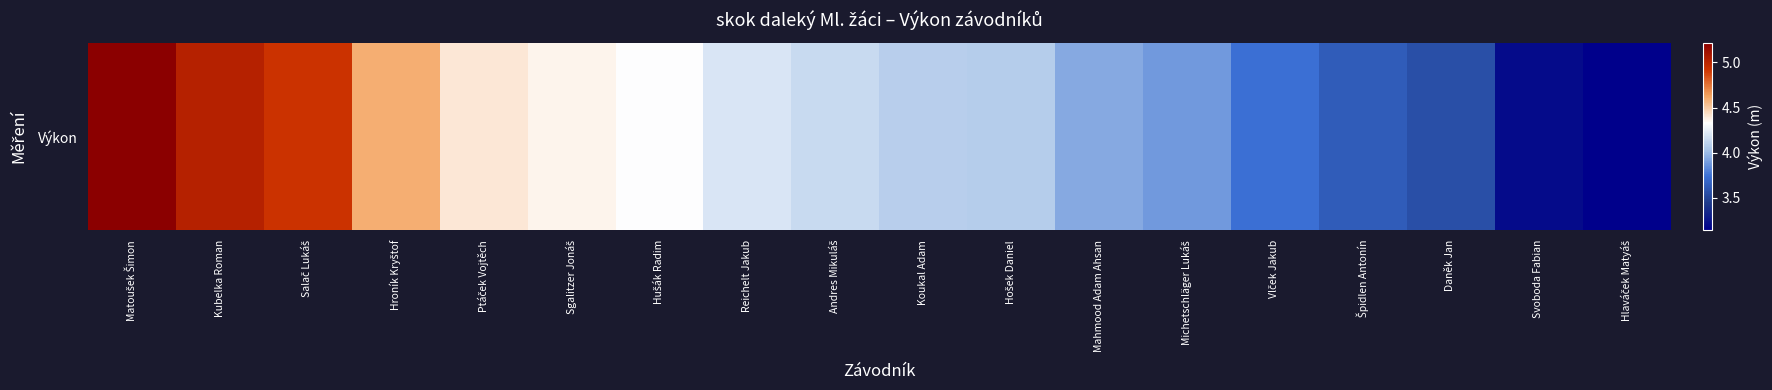

How many series are shown in this chart?

1